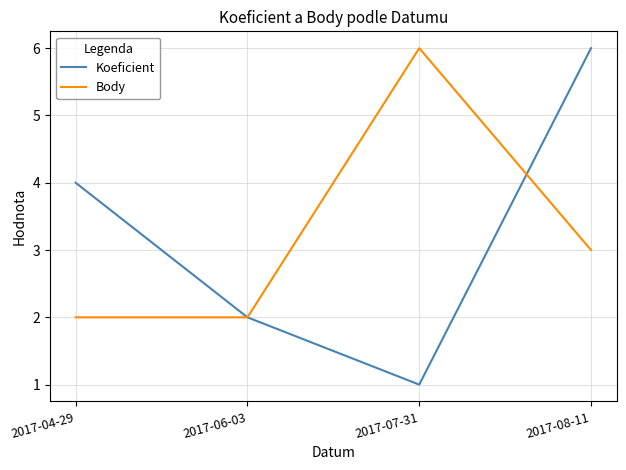

Is the value of Body at 2017-06-03 greater than the value of Koeficient at 2017-04-29?

No